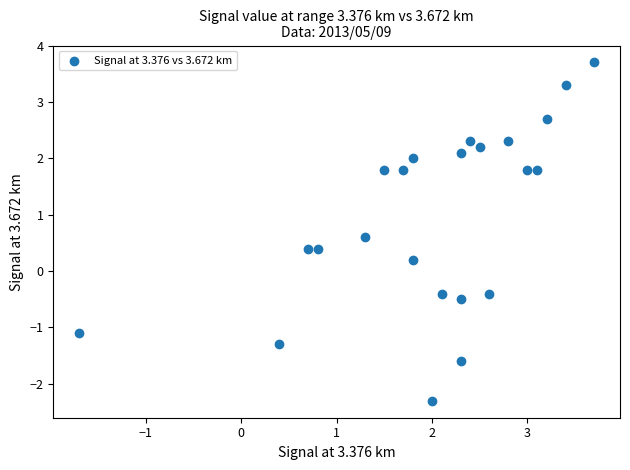

What is the range of X values (max minus min)?

5.4